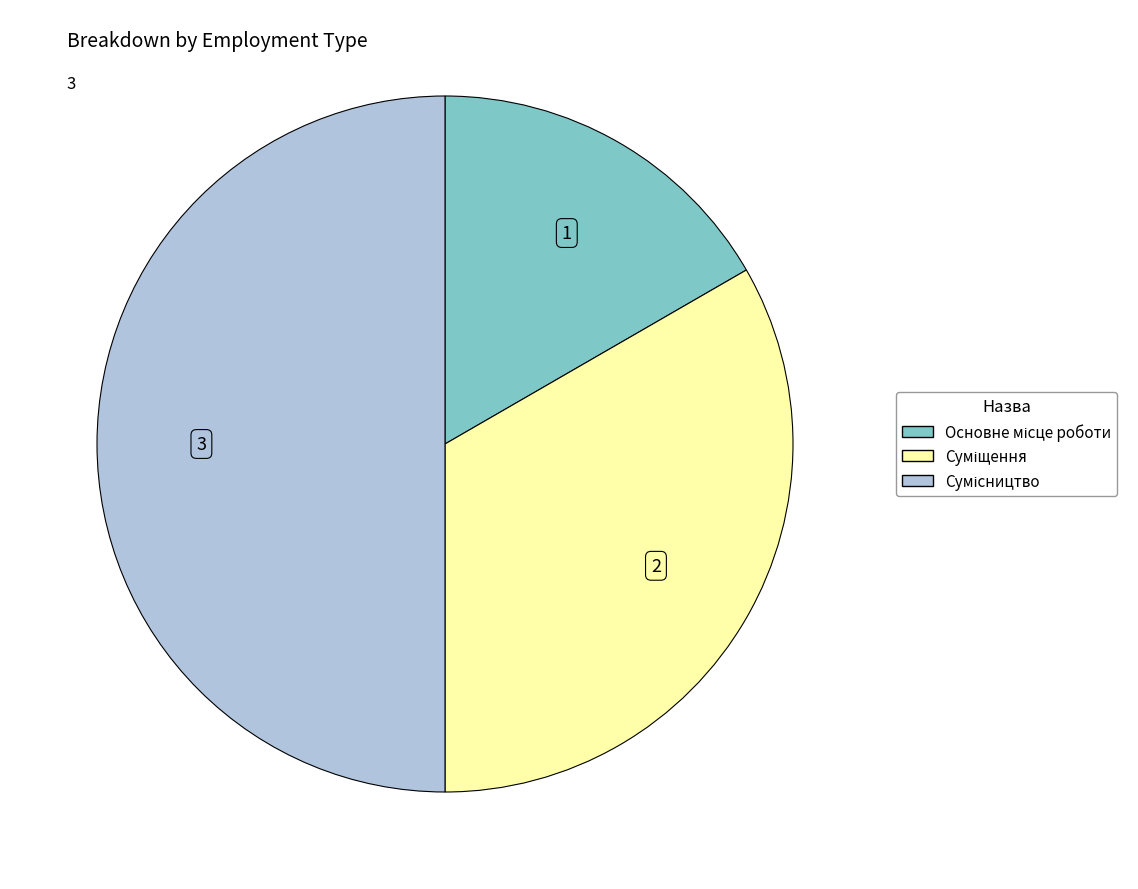

To the nearest percent, what is the difference between the largest and smallest slice percentages?

33%